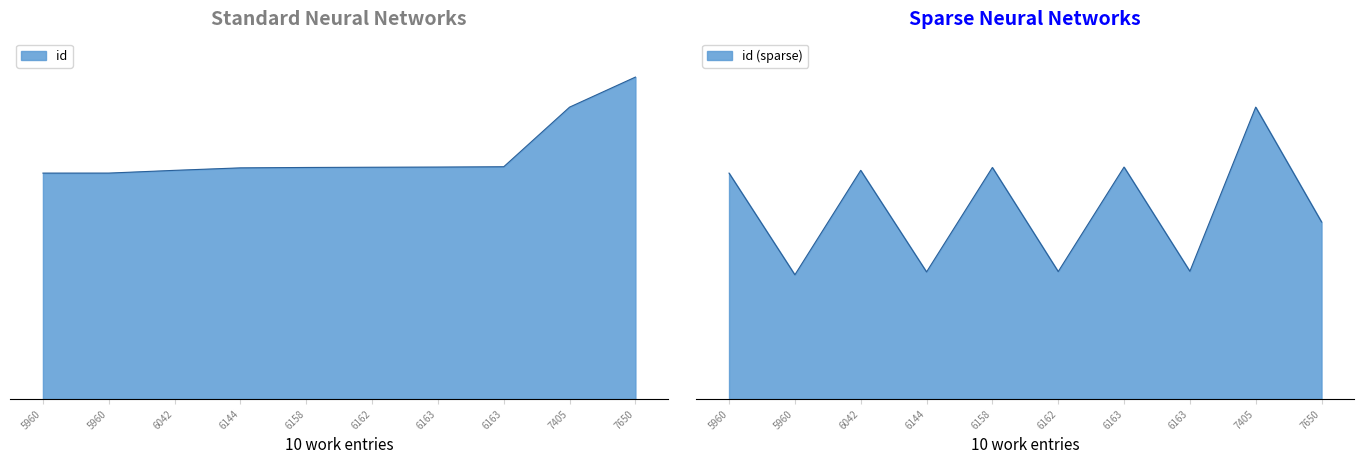

Reading left to right, transcribe all the data shown in this chart.

5960=15833	5960=15834	6042=16026	6144=16200	6158=16227	6162=16244	6163=16256	6163=16279	7405=20455	7650=22560